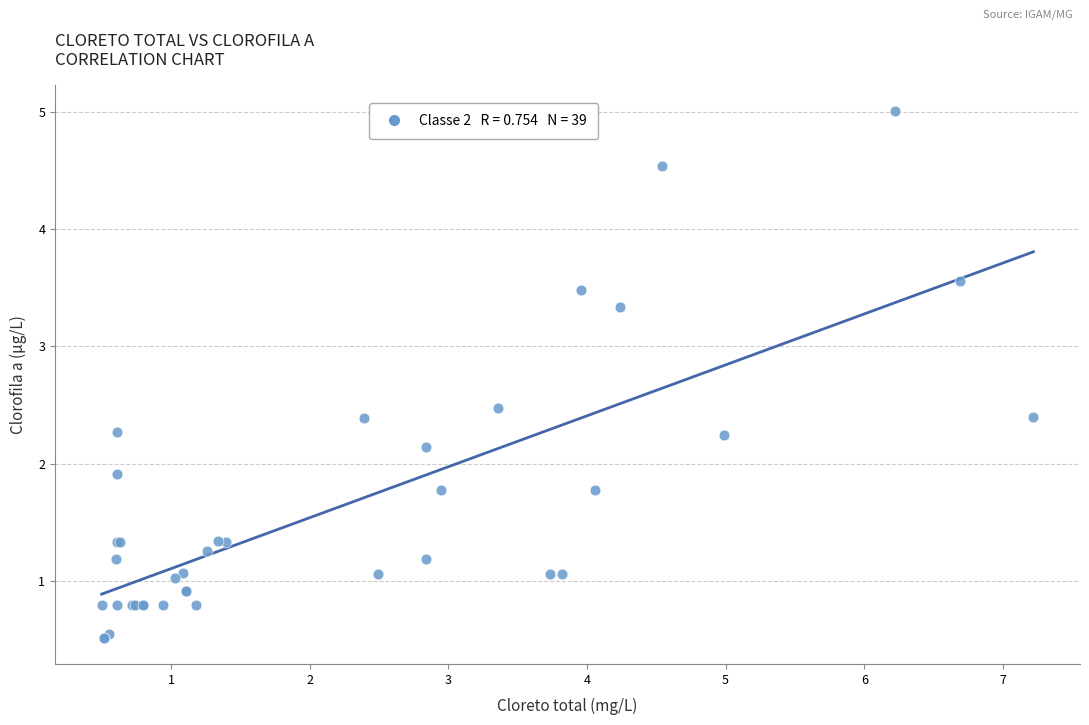

What Y value in the scatter plot is closest to 2?

1.9